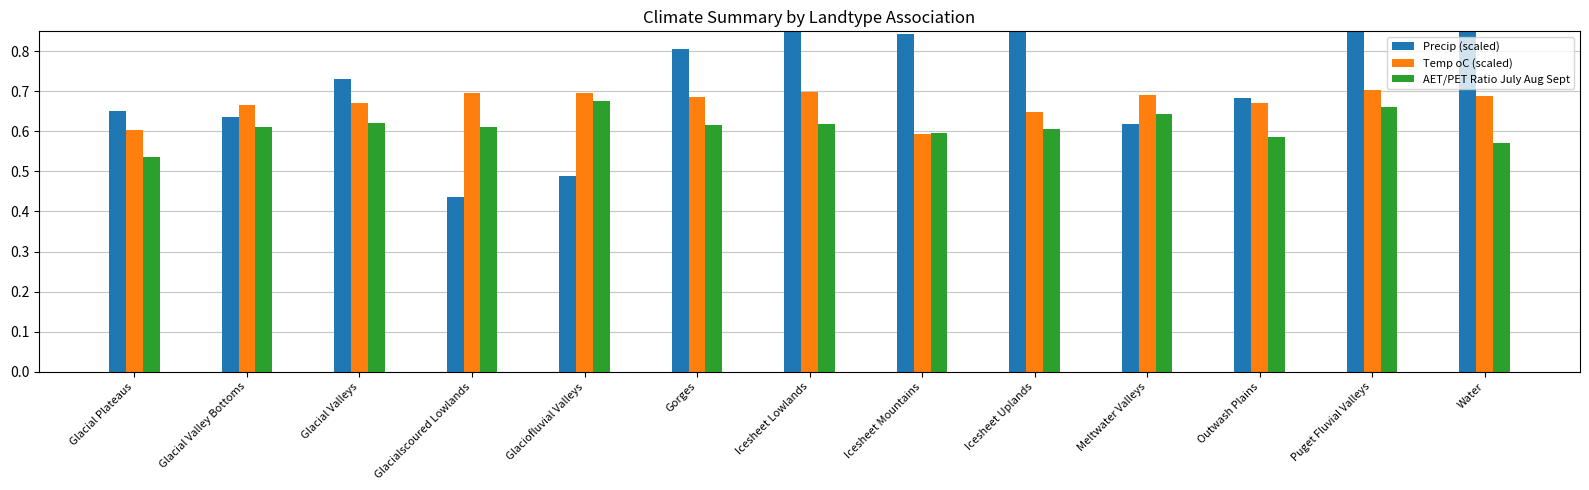

What are all the series names shown in the legend?

Precip (scaled), Temp oC (scaled), AET/PET Ratio July Aug Sept